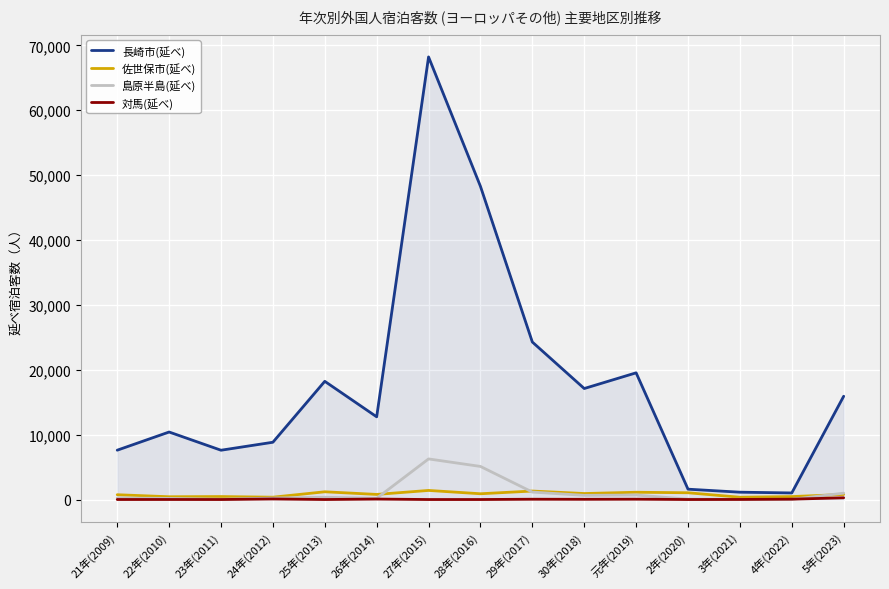

In 島原半島(延べ), how many points are lower than both neighbors (excluding endpoints)?

4